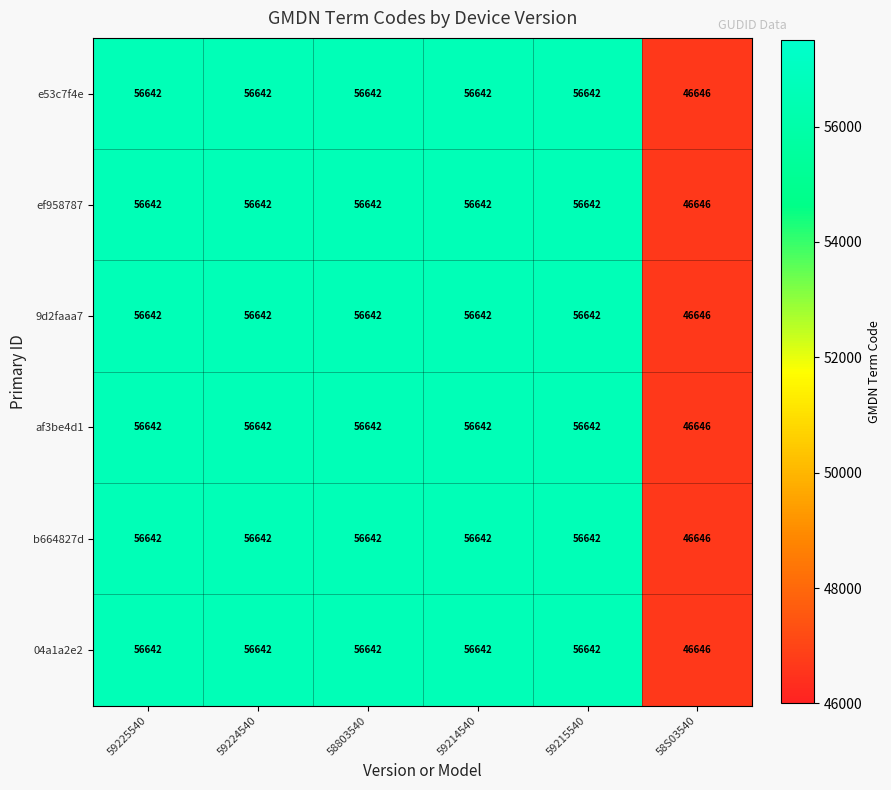

At how many categories does at least one series exceed 53159?

5